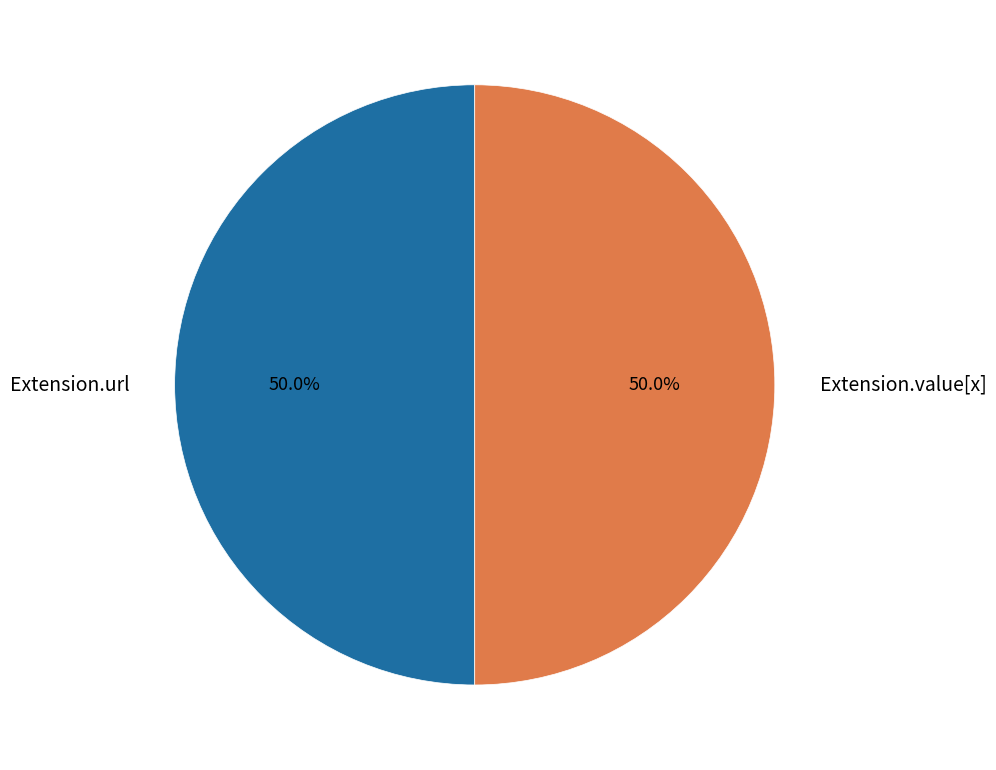

Combined, do Extension.url and Extension.value[x] account for over 50%?

Yes